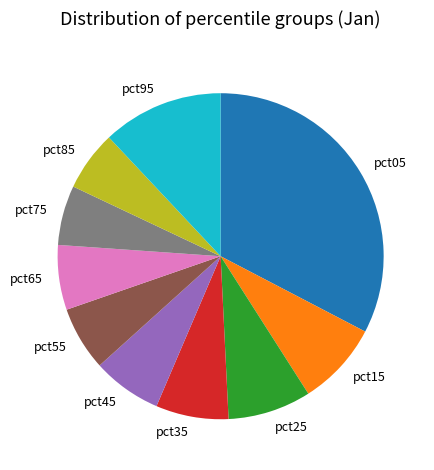

Is there any slice that represents more than half of the pie?

No